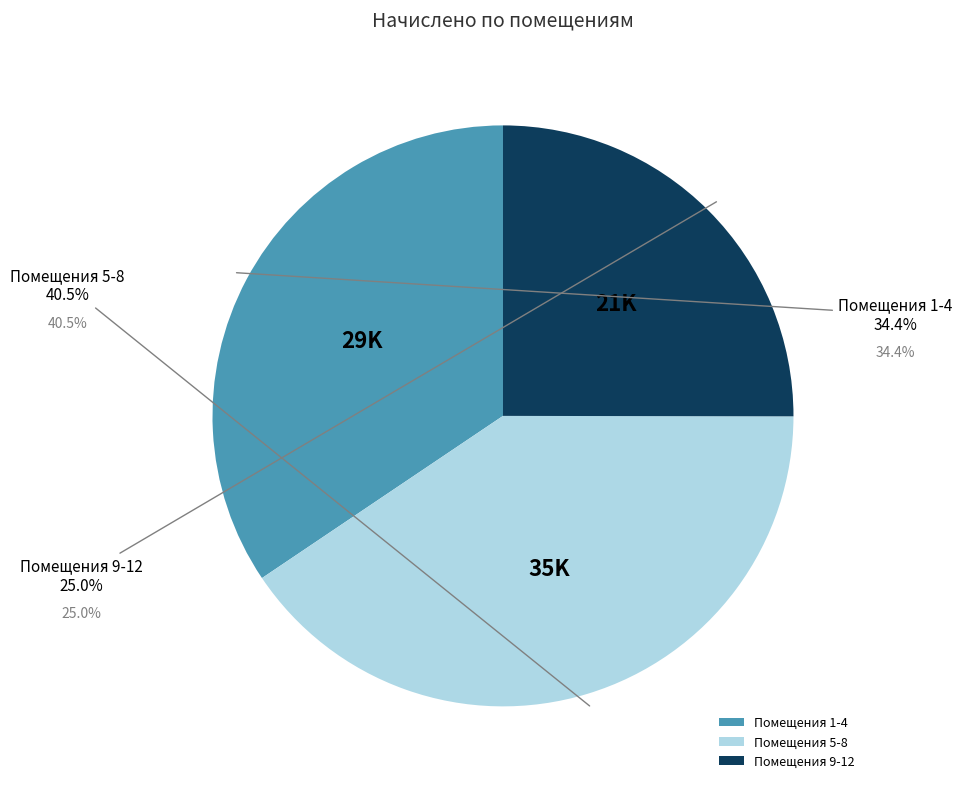

What portion of the pie excludes Помещения 5-8?

59.5%